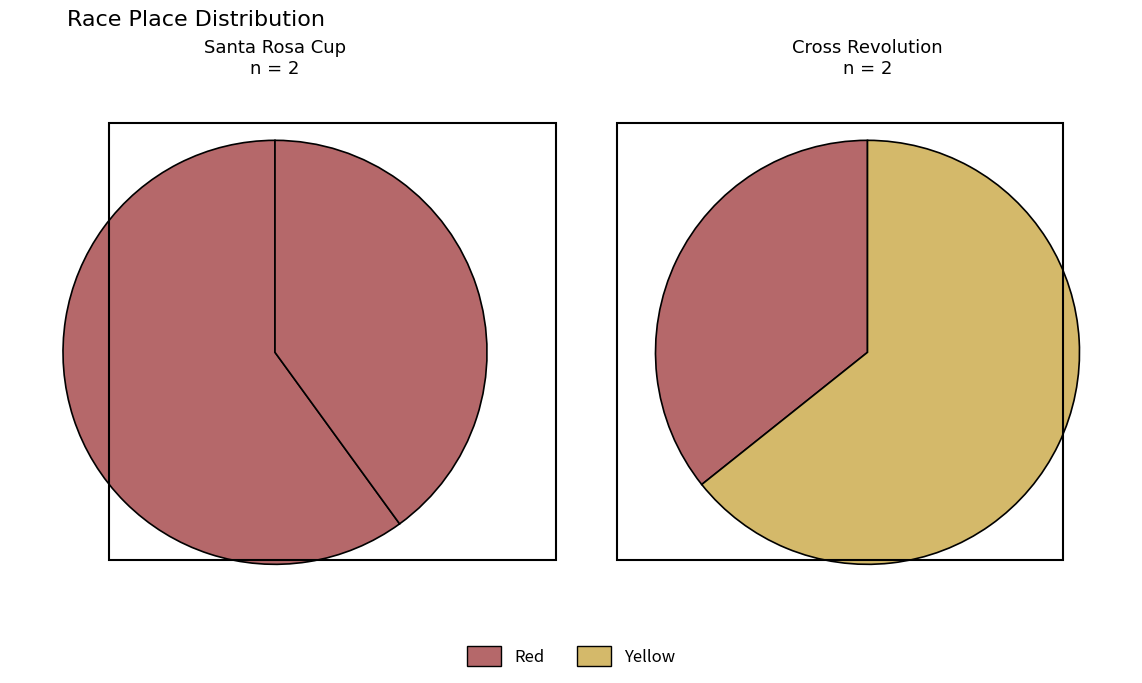

To the nearest percent, what is the average slice percentage?

25%